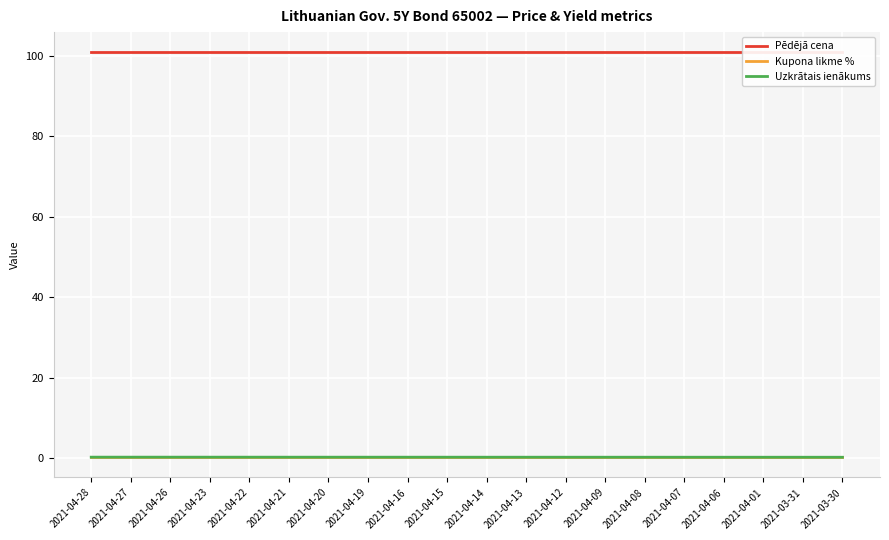

What position from the left is 2021-04-28?

1